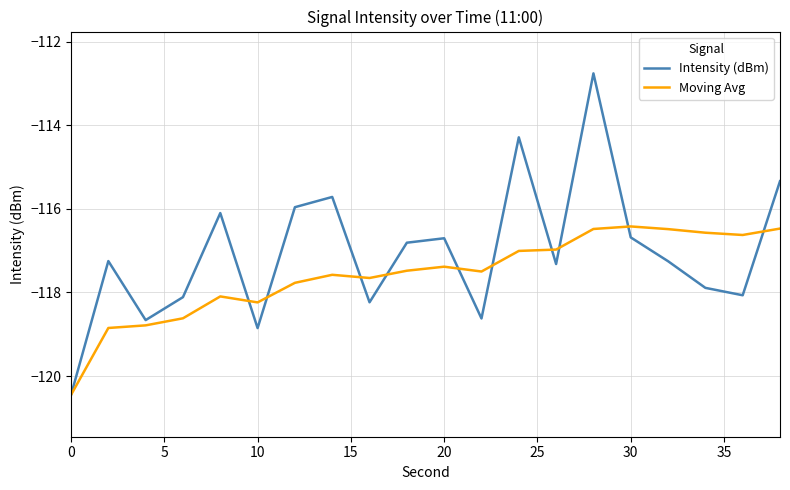

List the series in order of their overall mean, highest first.

Intensity (dBm), Moving Avg